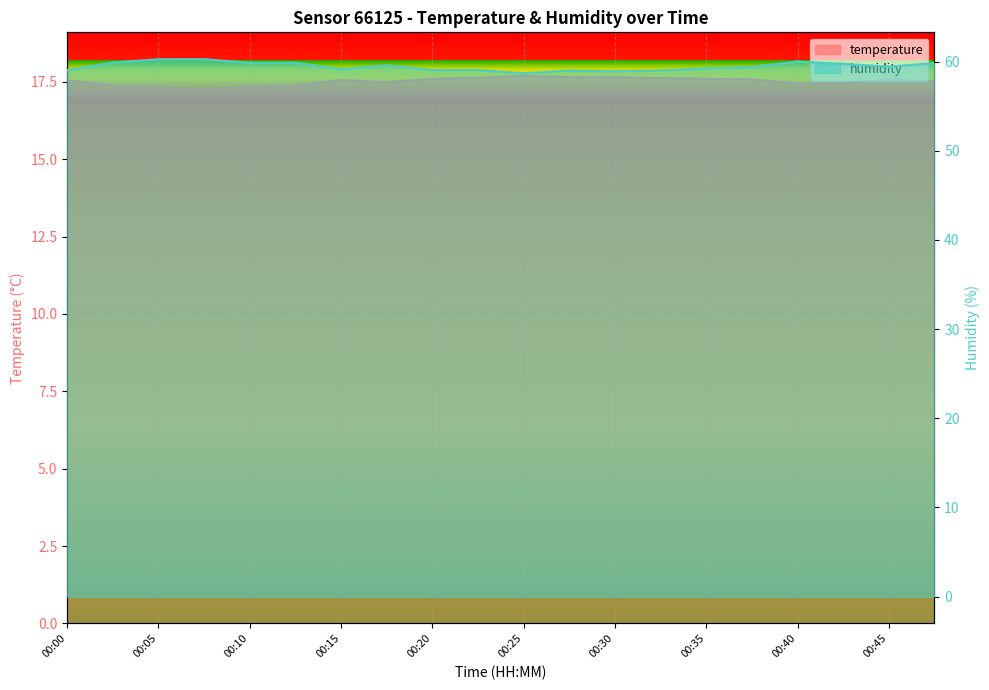

True or false: temperature has more than 0 points higher than both neighbors.

True